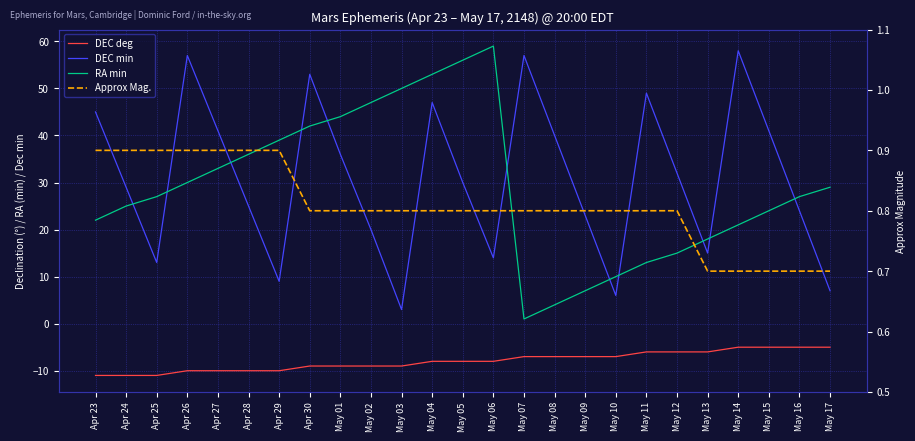

What is the total value across all series at May 04?

92.8